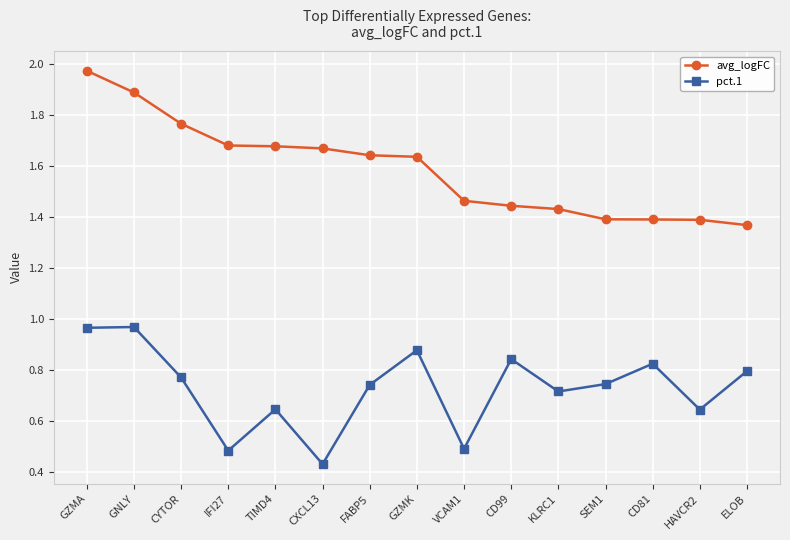

Is the value of avg_logFC at CYTOR greater than the value of pct.1 at KLRC1?

Yes